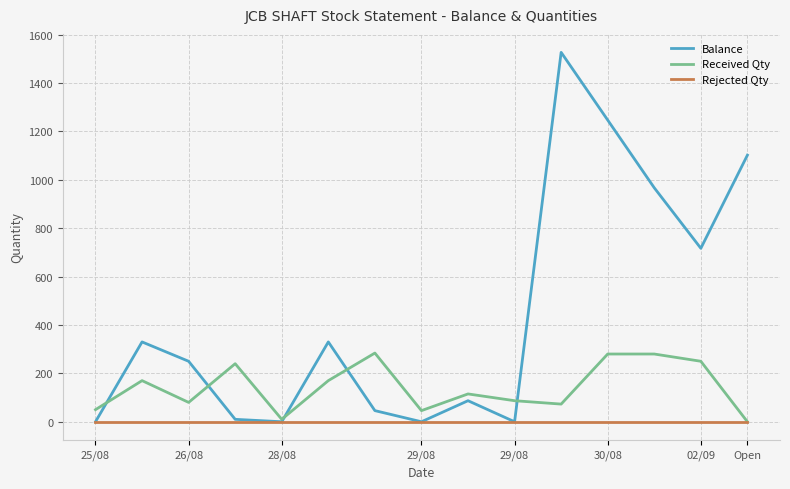

What is the greatest value displayed?

1527